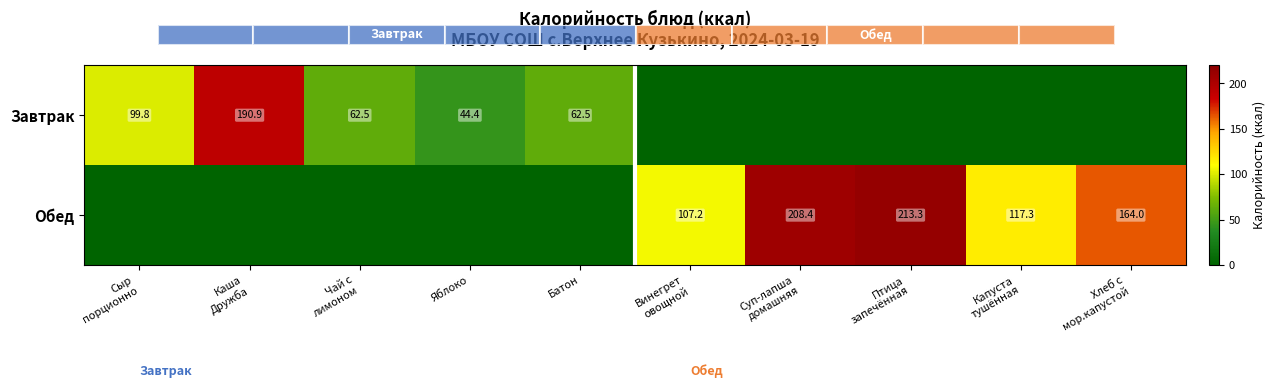

What is the average value of the Завтрак series?

46.0